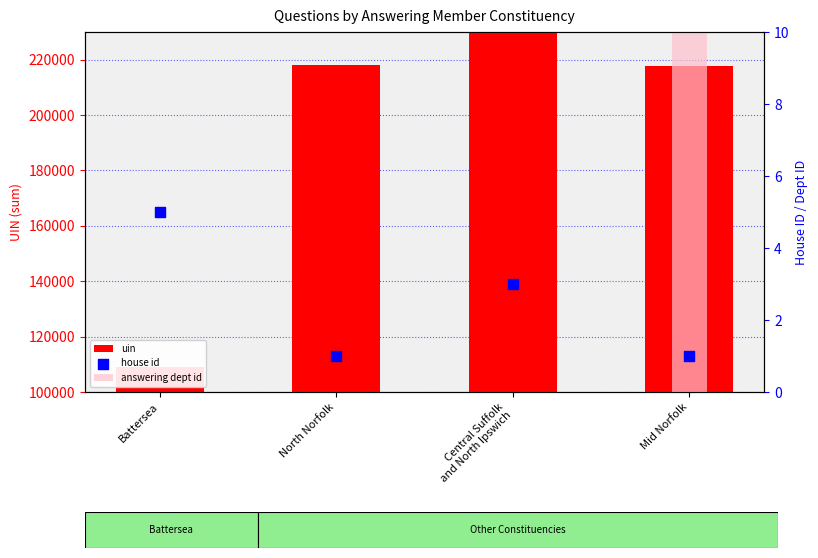

Which series contains the lowest Y value?

house id